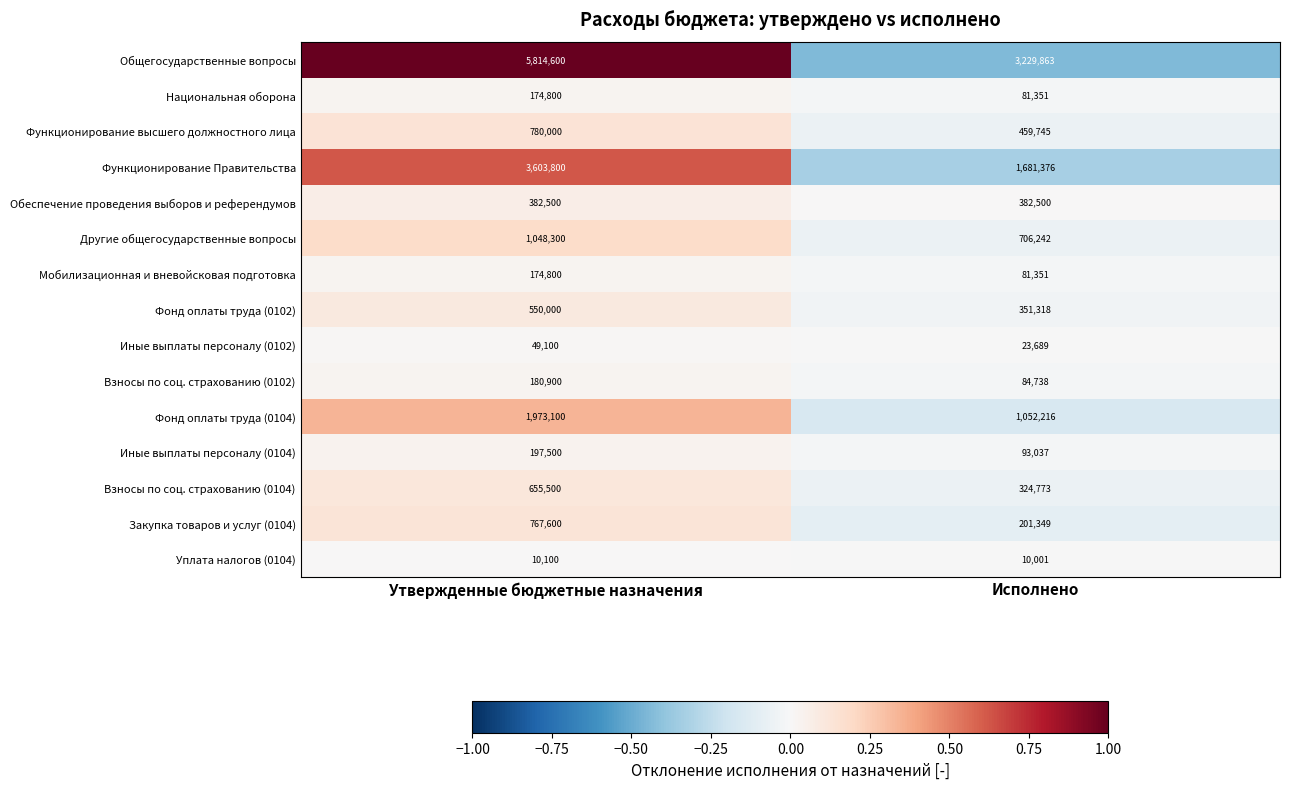

Reading left to right, list all the values displayed in this chart.

Общегосударственные вопросы: Утвержденные бюджетные назначения=5814600	Исполнено=3229863
Национальная оборона: Утвержденные бюджетные назначения=174800	Исполнено=81351
Функционирование высшего должностного лица: Утвержденные бюджетные назначения=780000	Исполнено=459745
Функционирование Правительства: Утвержденные бюджетные назначения=3603800	Исполнено=1681376
Обеспечение проведения выборов и референдумов: Утвержденные бюджетные назначения=382500	Исполнено=382500
Другие общегосударственные вопросы: Утвержденные бюджетные назначения=1048300	Исполнено=706242
Мобилизационная и вневойсковая подготовка: Утвержденные бюджетные назначения=174800	Исполнено=81351
Фонд оплаты труда (0102): Утвержденные бюджетные назначения=550000	Исполнено=351318
Иные выплаты персоналу (0102): Утвержденные бюджетные назначения=49100	Исполнено=23689
Взносы по соц. страхованию (0102): Утвержденные бюджетные назначения=180900	Исполнено=84738
Фонд оплаты труда (0104): Утвержденные бюджетные назначения=1973100	Исполнено=1052216
Иные выплаты персоналу (0104): Утвержденные бюджетные назначения=197500	Исполнено=93037
Взносы по соц. страхованию (0104): Утвержденные бюджетные назначения=655500	Исполнено=324773
Закупка товаров и услуг (0104): Утвержденные бюджетные назначения=767600	Исполнено=201349
Уплата налогов (0104): Утвержденные бюджетные назначения=10100	Исполнено=10001